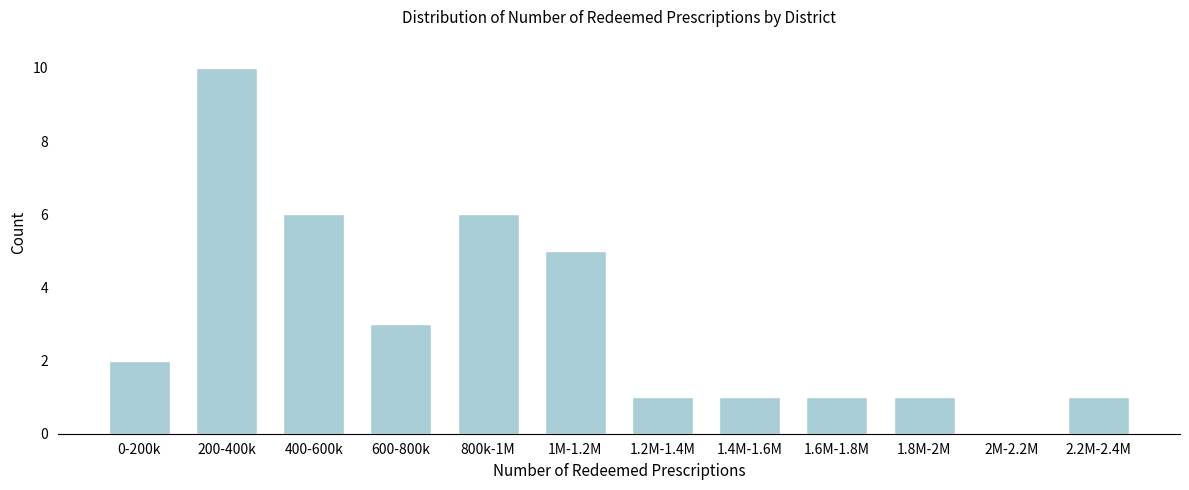

Reading right to left, what are all the values shown in this chart?

2.2M-2.4M=1	2M-2.2M=0	1.8M-2M=1	1.6M-1.8M=1	1.4M-1.6M=1	1.2M-1.4M=1	1M-1.2M=5	800k-1M=6	600-800k=3	400-600k=6	200-400k=10	0-200k=2